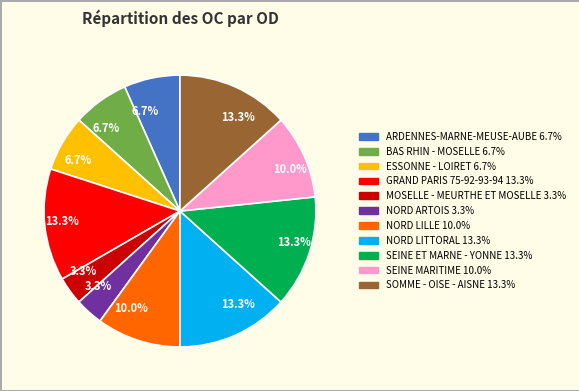

Does any single category account for the majority?

No